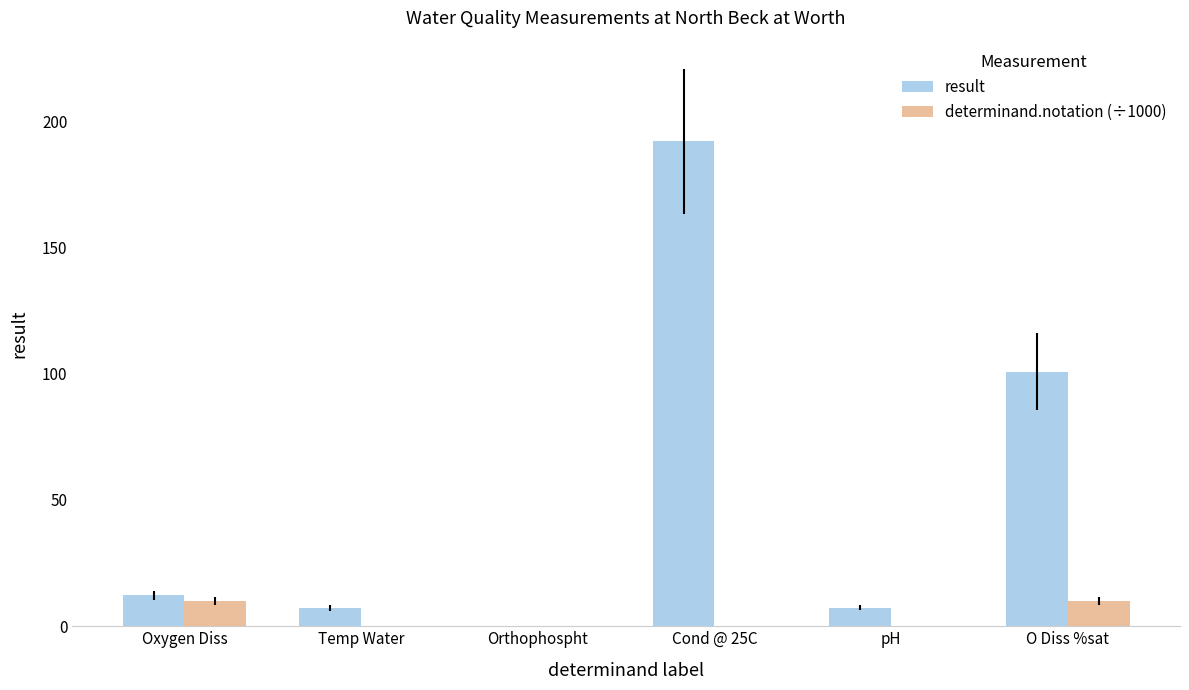

What is the maximum value for determinand.notation (÷1000)?

9.9